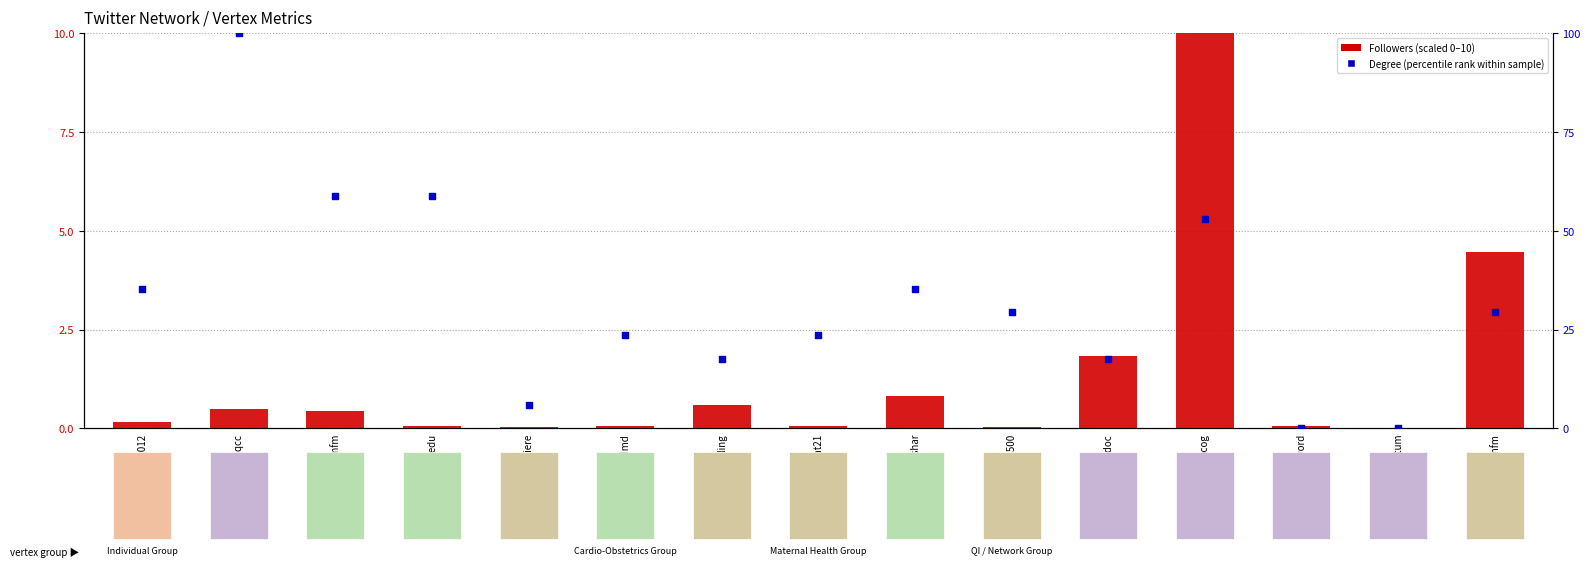

At how many categories does at least one series exceed 44?

4